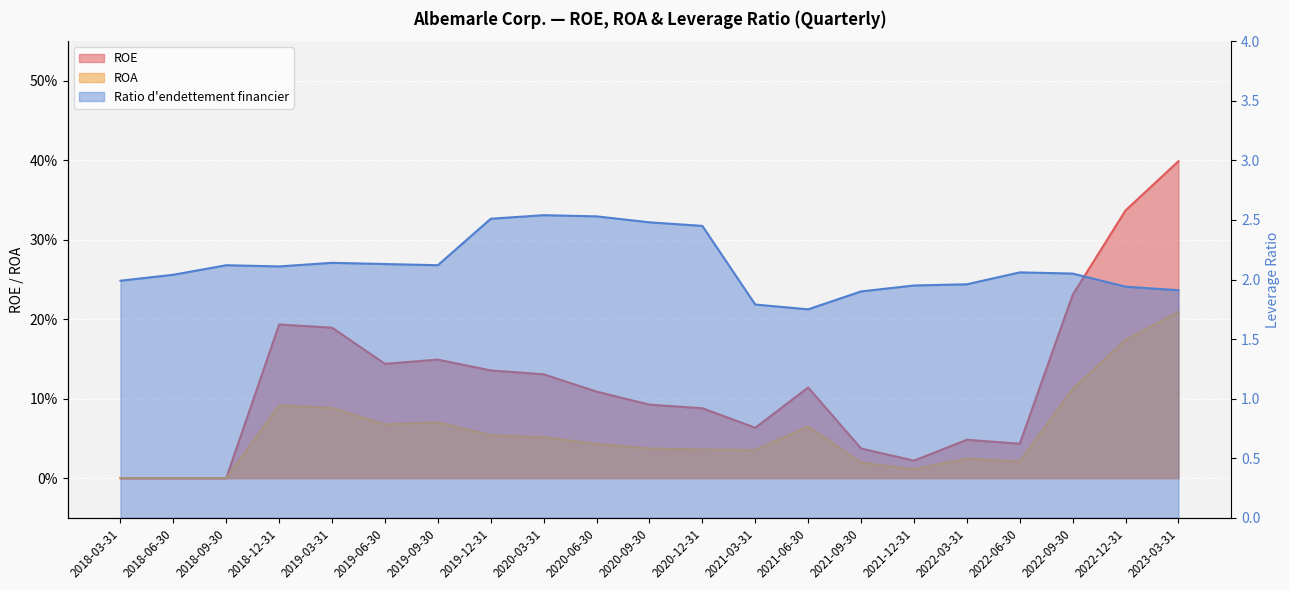

How many values in ROA are above zero?

18